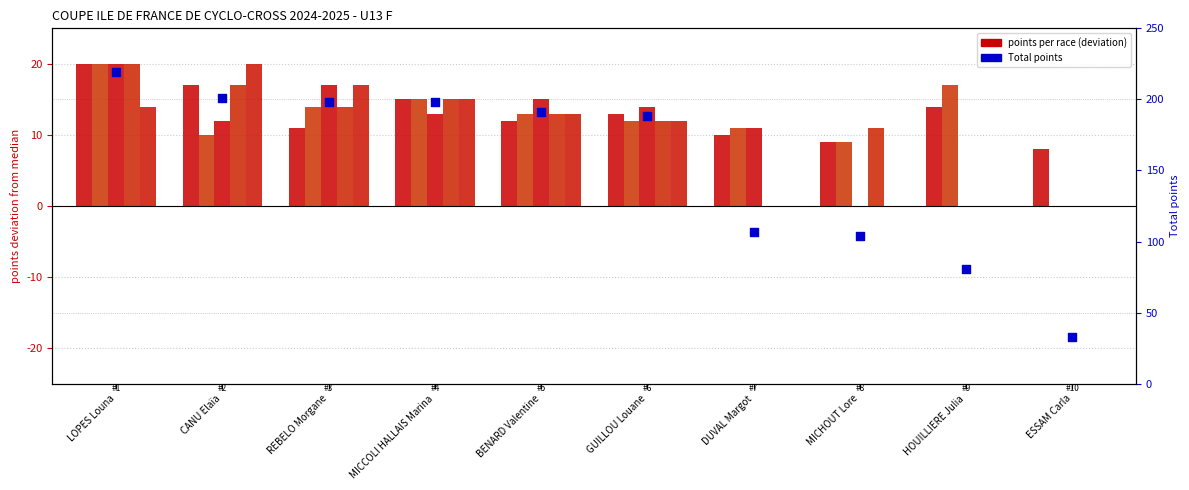

At which category is the sum across all series the highest?

LOPES Louna